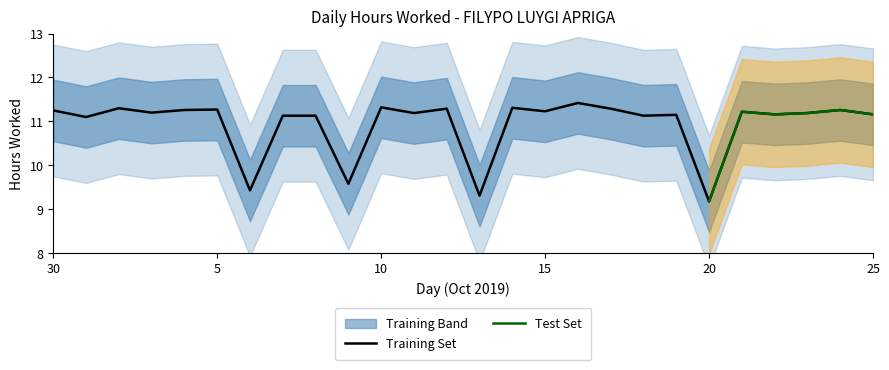

Between 18 and 21, which is larger?

21